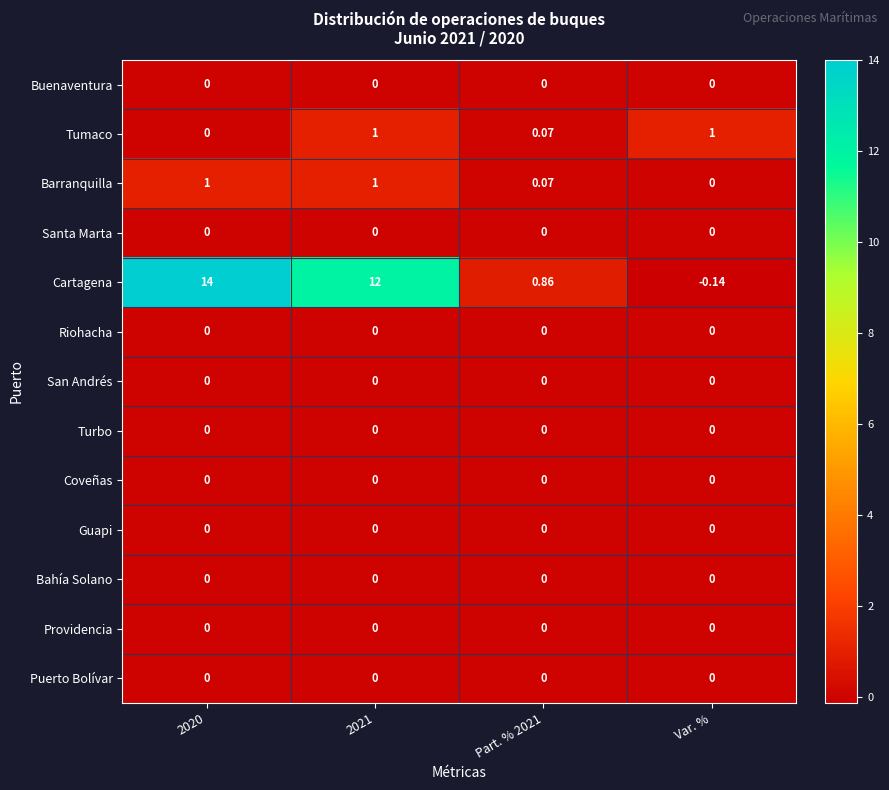

Which series has the largest total across all categories?

Cartagena